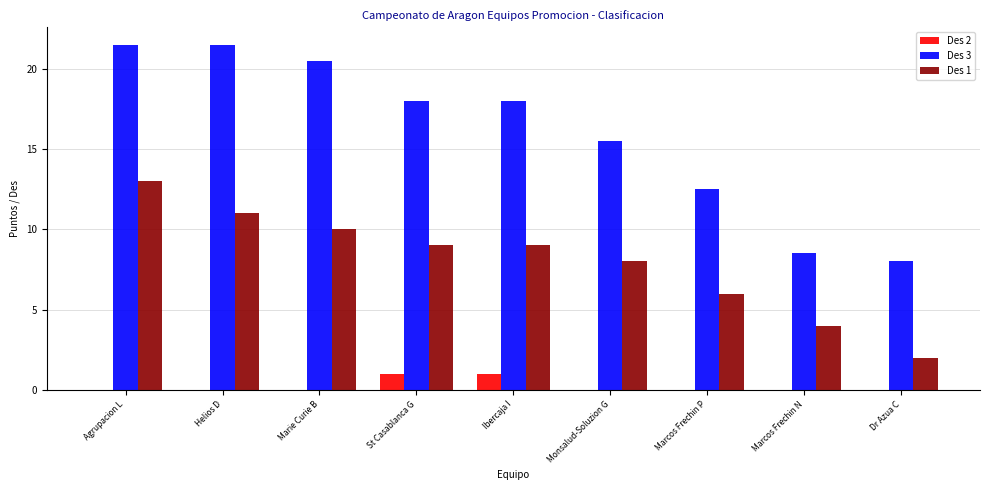

Reading right to left, transcribe all the data shown in this chart.

Des 2: Dr Azua C=0.0	Marcos Frechin N=0.0	Marcos Frechin P=0.0	Monsalud-Soluzion G=0.0	Ibercaja I=1.0	St Casablanca G=1.0	Marie Curie B=0.0	Helios D=0.0	Agrupacion L=0.0
Des 3: Dr Azua C=8.0	Marcos Frechin N=8.5	Marcos Frechin P=12.5	Monsalud-Soluzion G=15.5	Ibercaja I=18.0	St Casablanca G=18.0	Marie Curie B=20.5	Helios D=21.5	Agrupacion L=21.5
Des 1: Dr Azua C=2.0	Marcos Frechin N=4.0	Marcos Frechin P=6.0	Monsalud-Soluzion G=8.0	Ibercaja I=9.0	St Casablanca G=9.0	Marie Curie B=10.0	Helios D=11.0	Agrupacion L=13.0